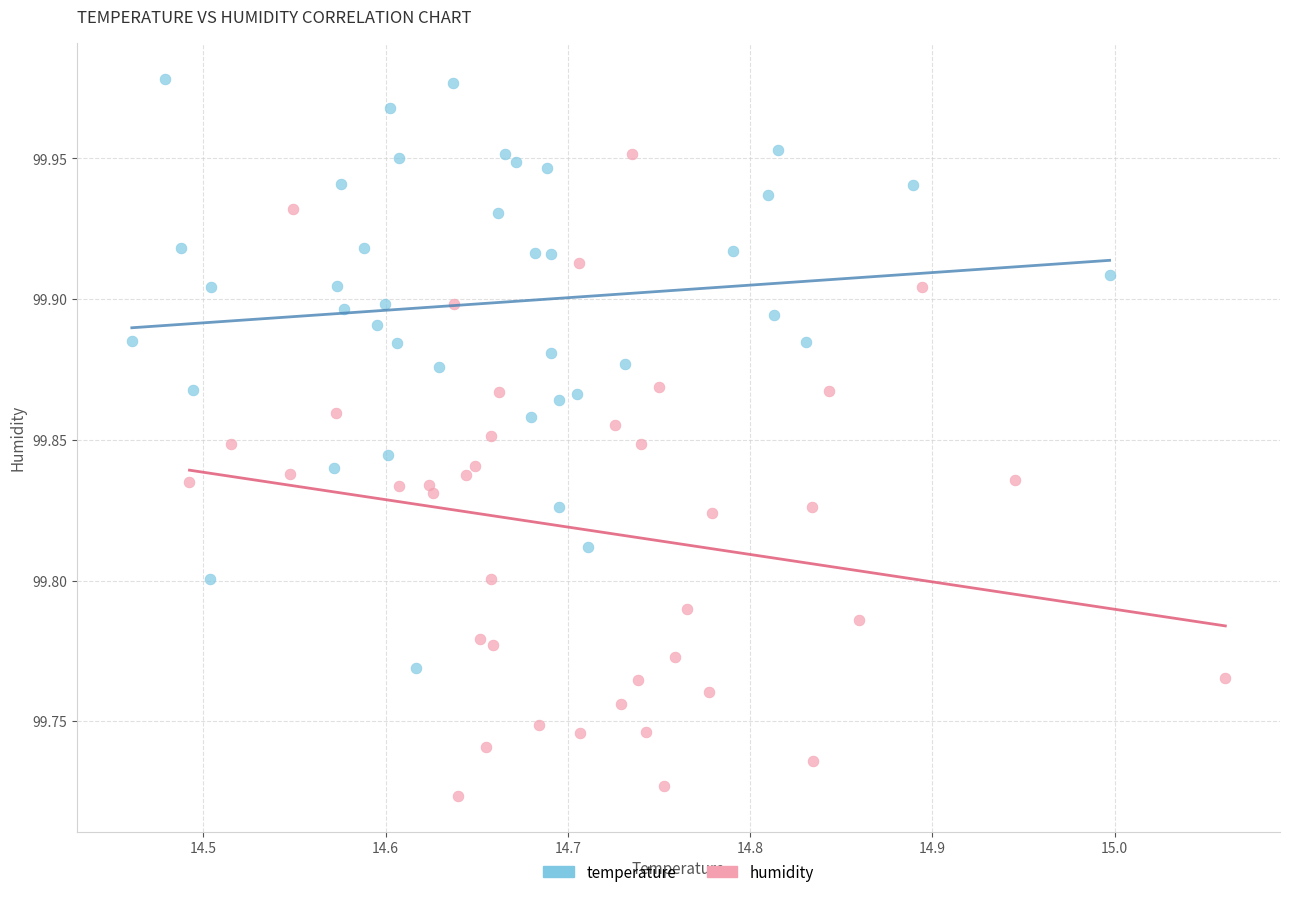

Which series has the widest spread of Y values?

humidity